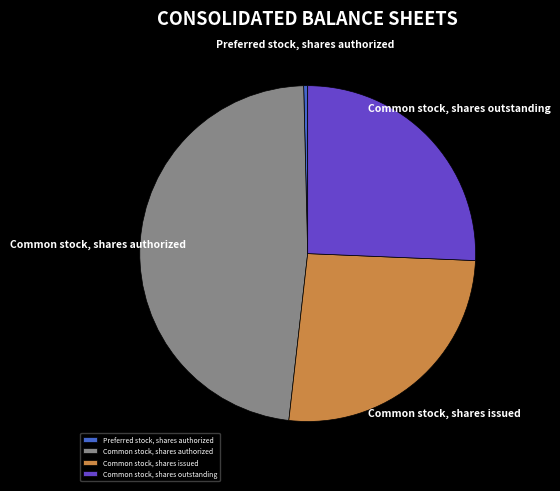

How many segments does this pie chart have?

4